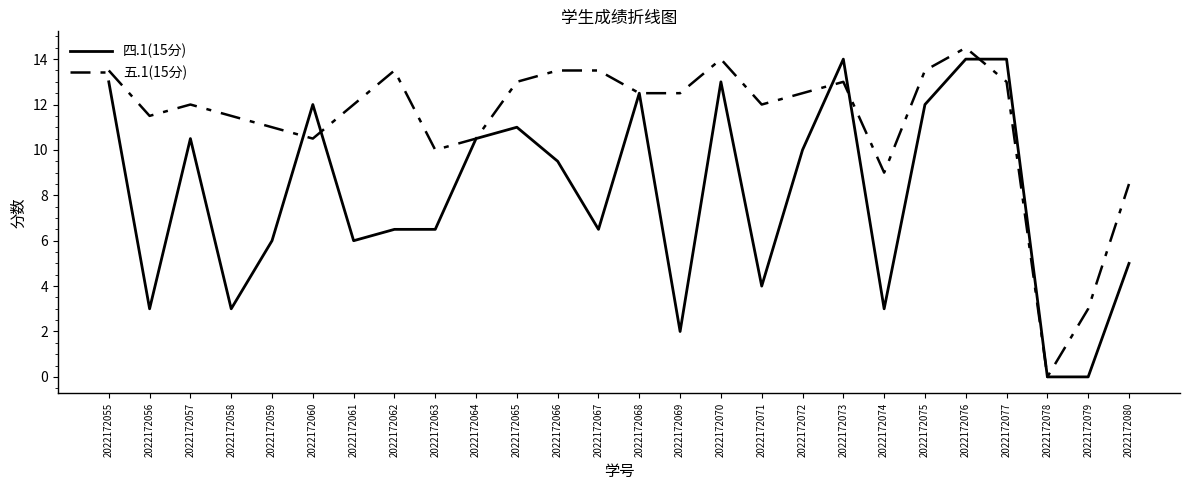

Read the 四.1(15分) value at 2022172061.

6.0